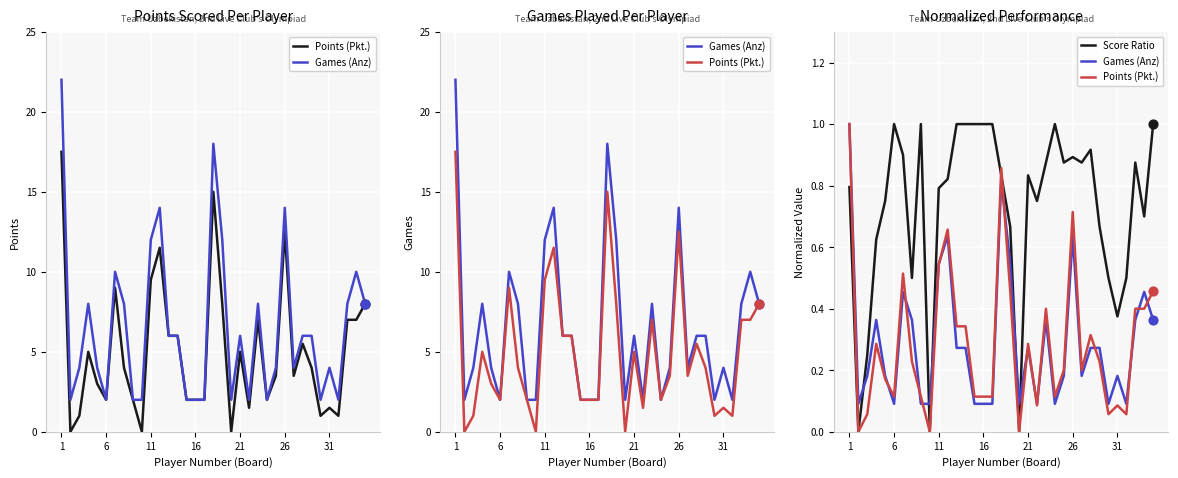

Which series has the widest spread of Y values?

Points (Pkt.)